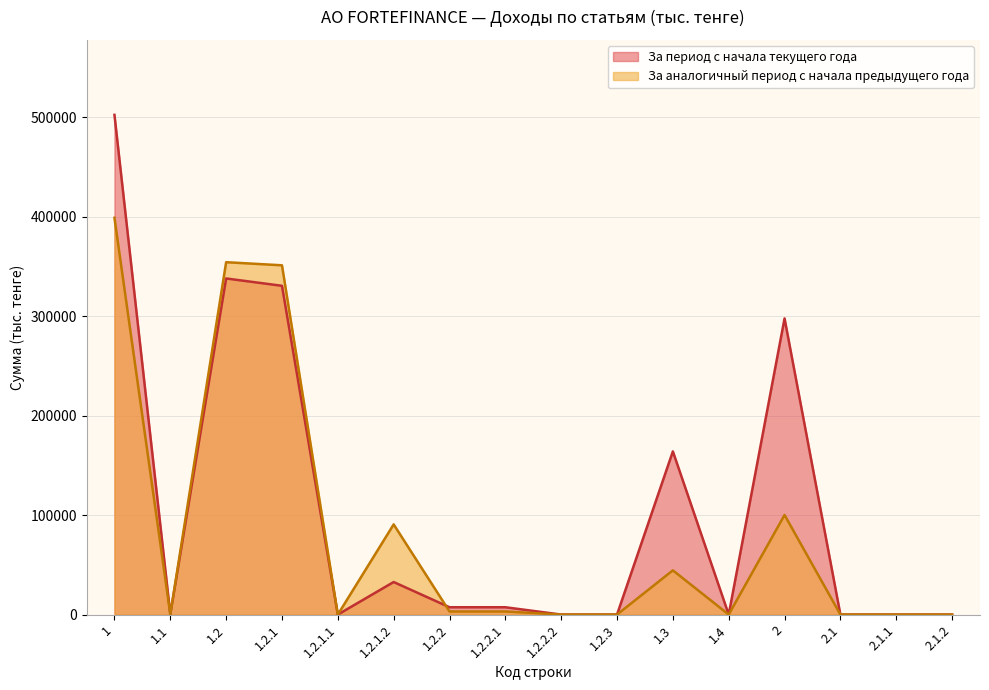

At which label is За период с начала текущего года closest to 251149?

2